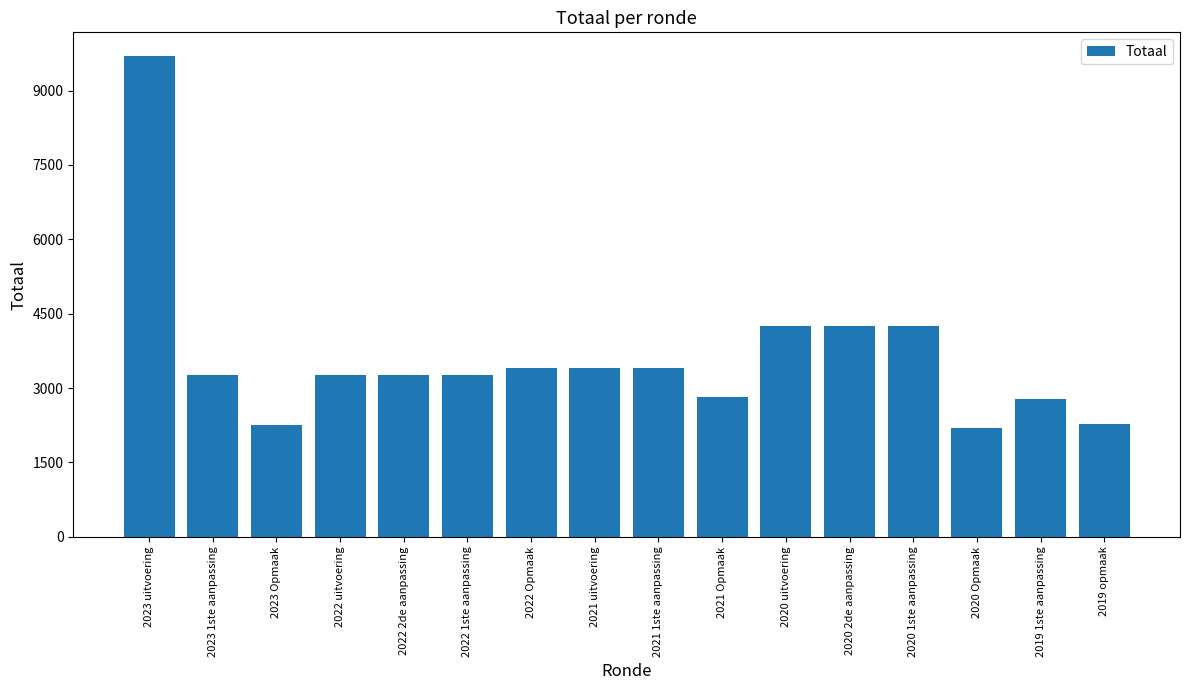

What is the change in value from 2019 1ste aanpassing to 2019 opmaak?

-506